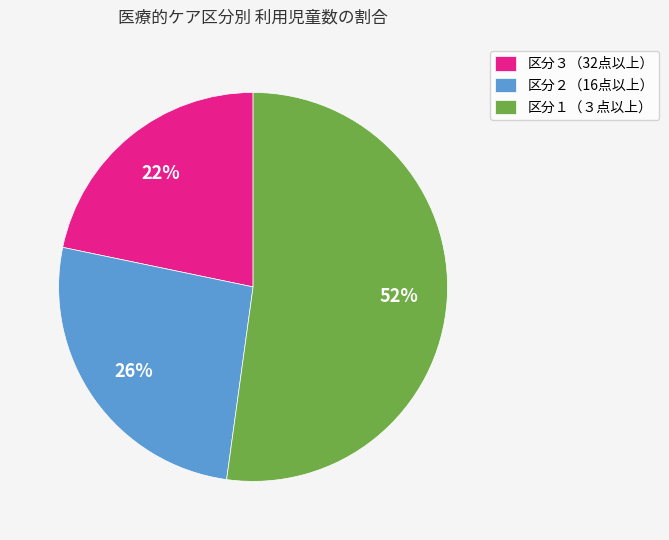

Which slice is the smallest?

区分３（32点以上）